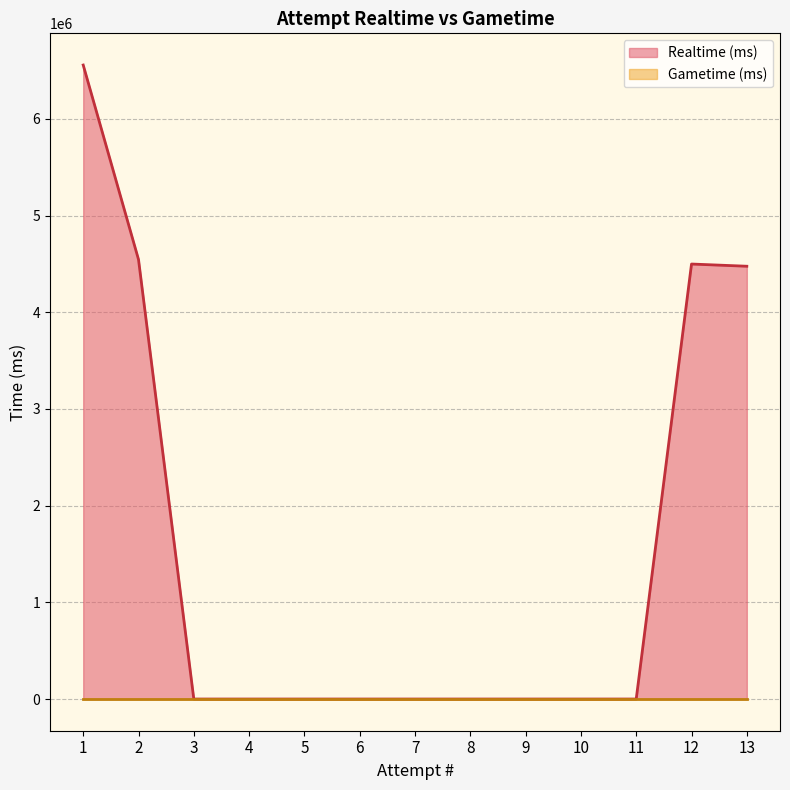

What is the ratio of the value at 13 to the value at 1?

0.7